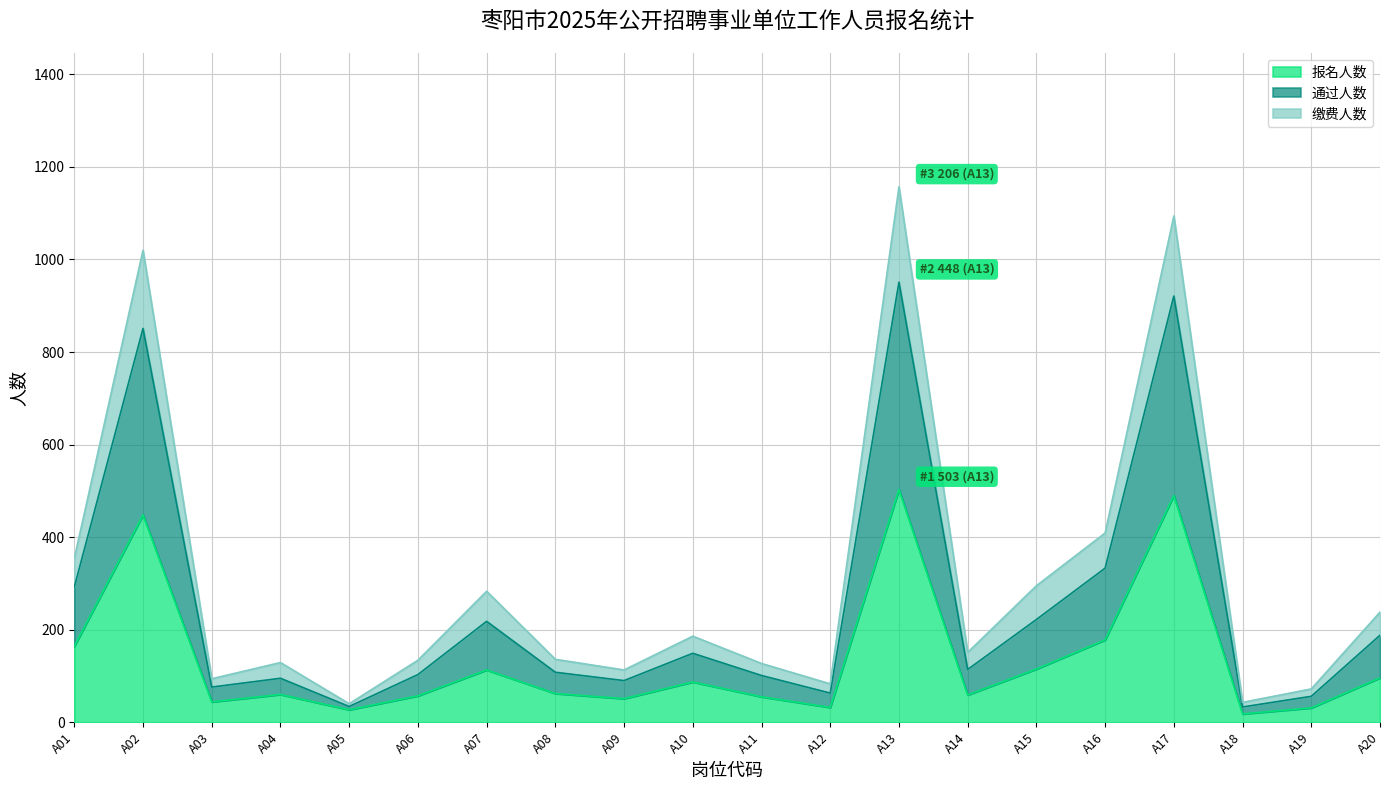

True or false: 报名人数 and 缴费人数 intersect in this chart.

False